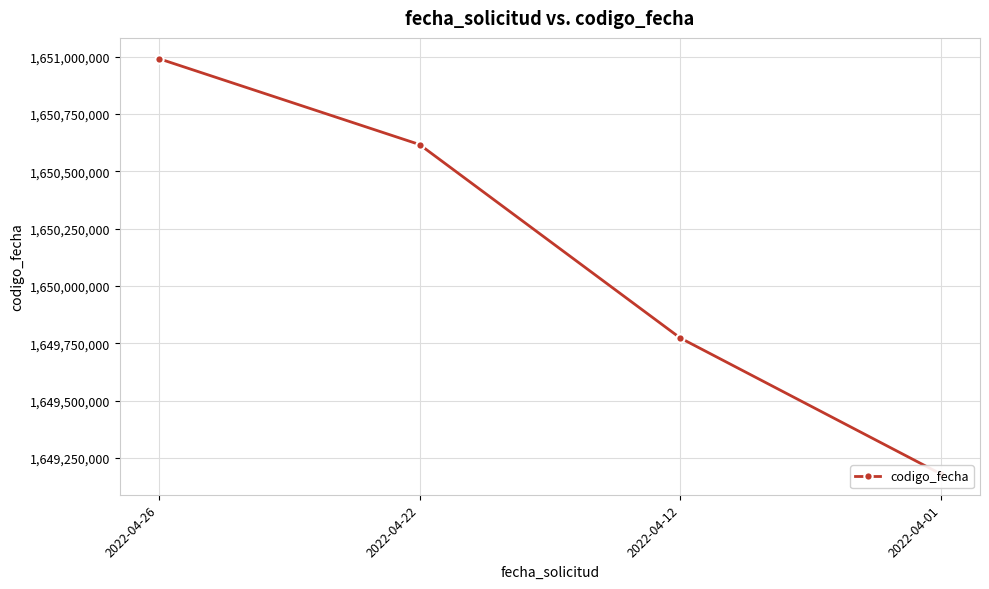

What is the sum of all values?

6600560372